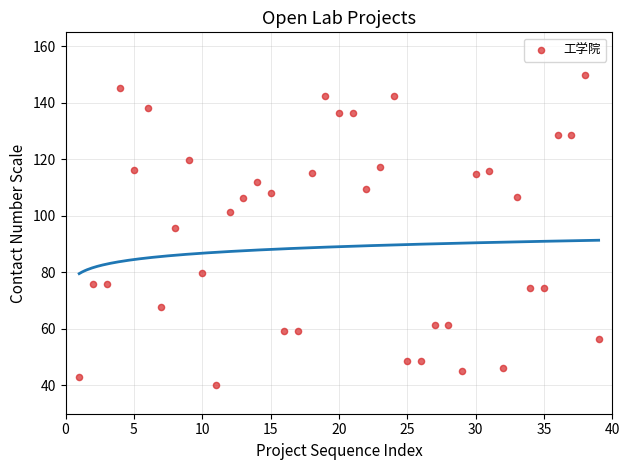

What is the range of X values (max minus min)?

38.0